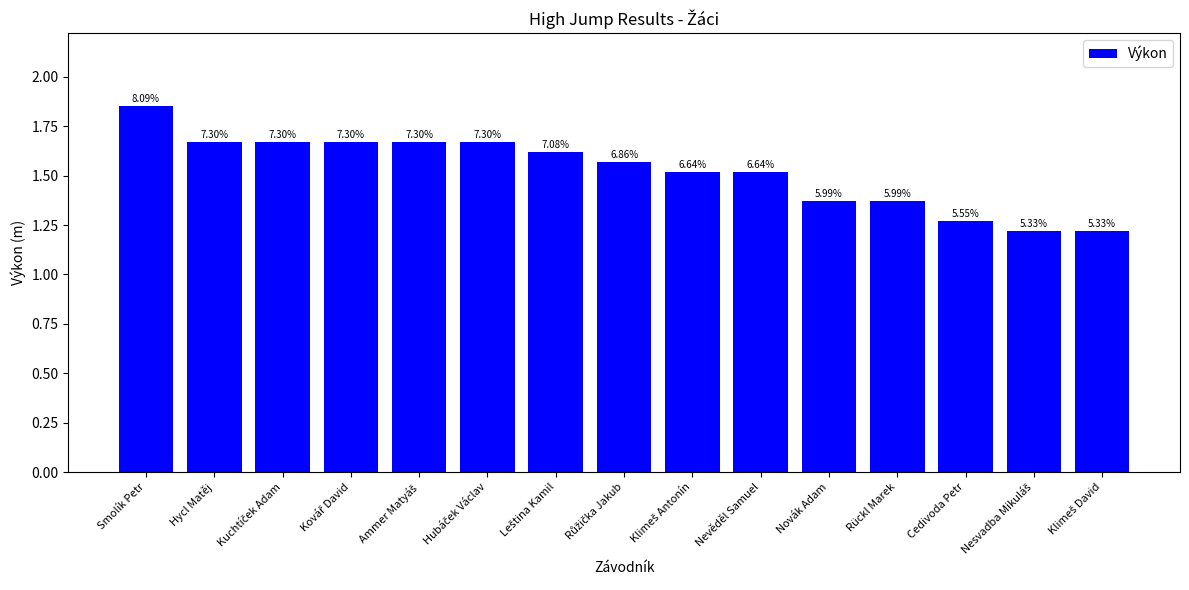

At which category does the chart reach its minimum across all series?

Nesvadba Mikuláš